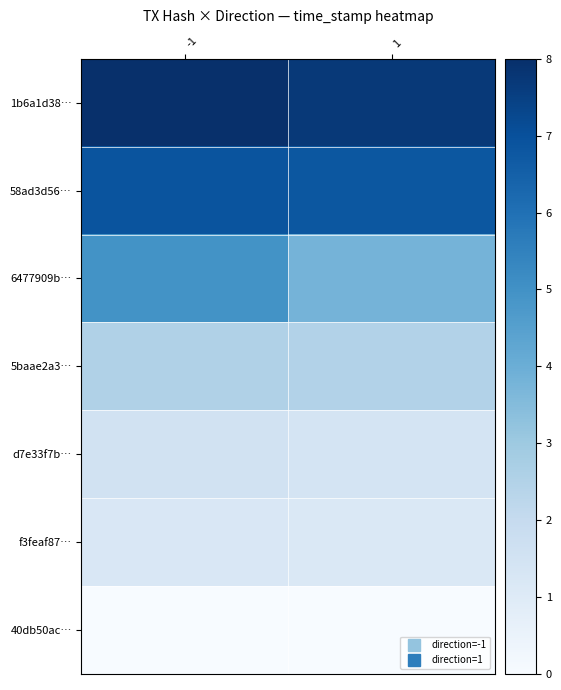

Which series has the largest range (max minus min)?

6477909b…